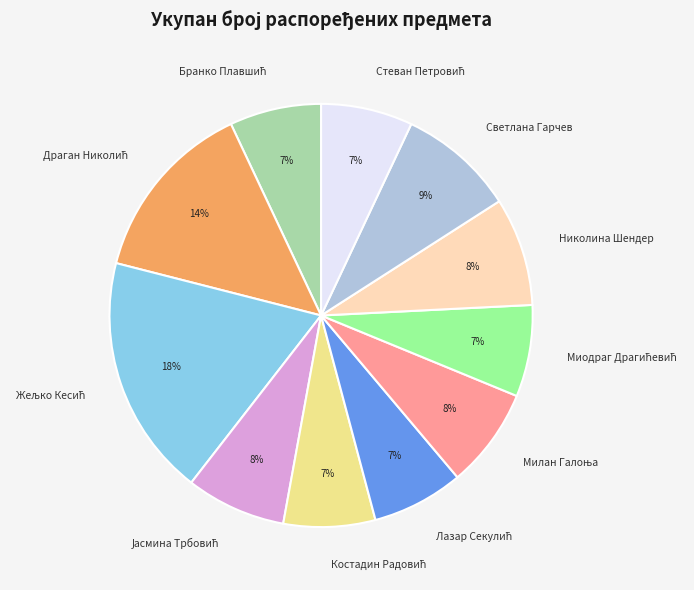

True or false: Светлана Гарчев accounts for 2% of the total.

False